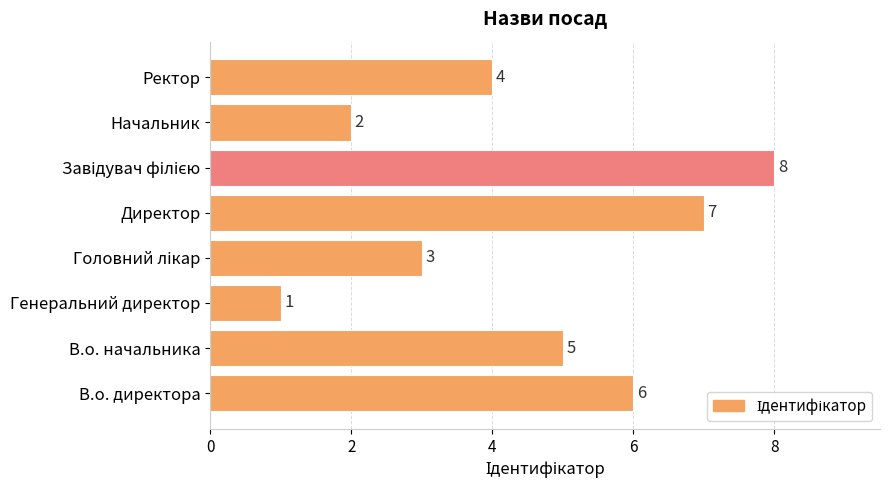

Reading top to bottom, extract all data points from this chart.

4	2	8	7	3	1	5	6